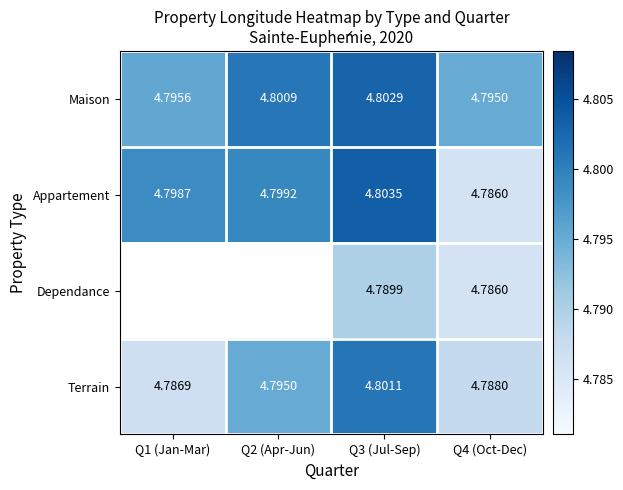

Is the value of Maison at Q2 (Apr-Jun) greater than the value of Appartement at Q4 (Oct-Dec)?

Yes